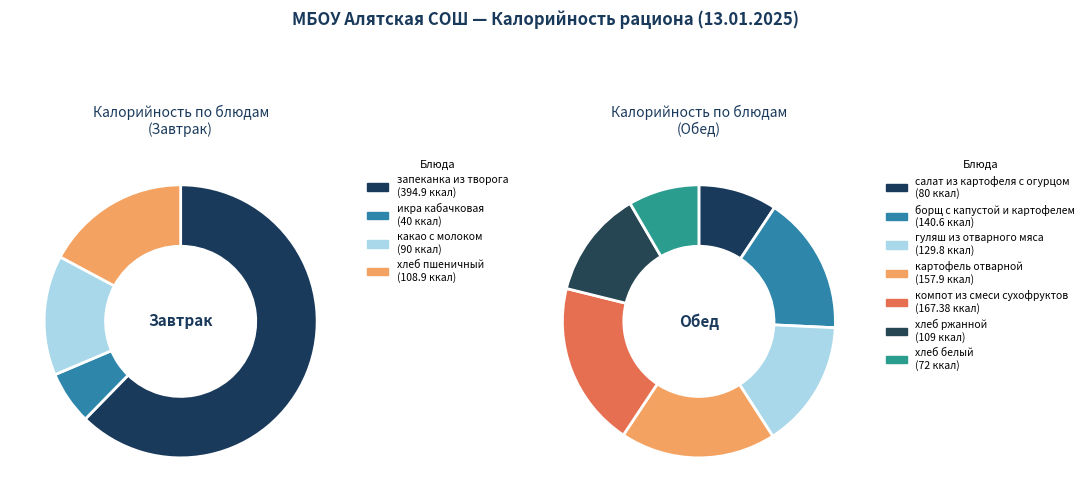

Combined, do запеканка из творога and хлеб пшеничный account for over 50%?

Yes